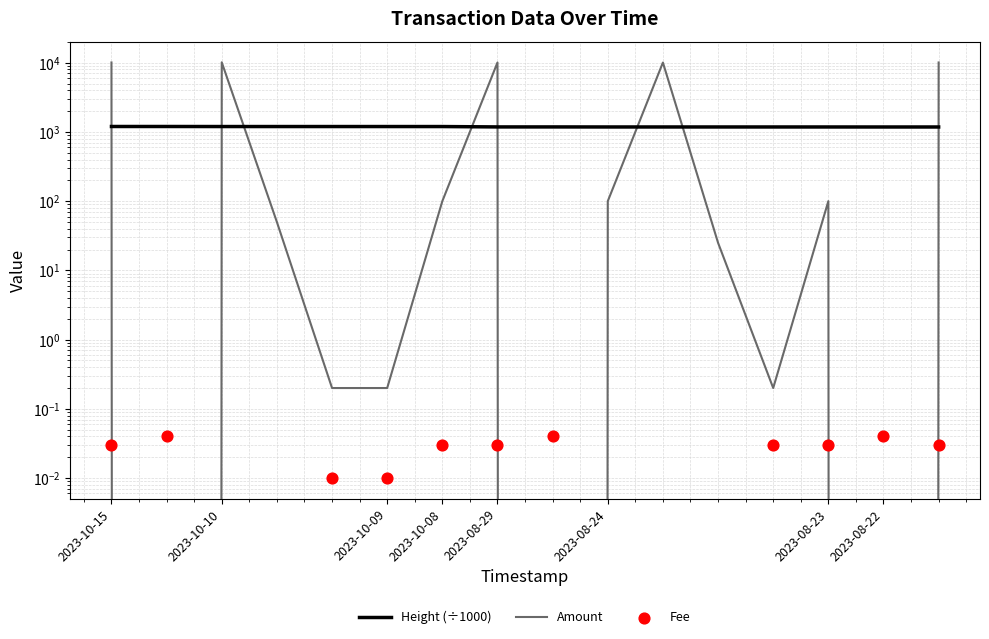

Which series has the largest total across all categories?

Amount